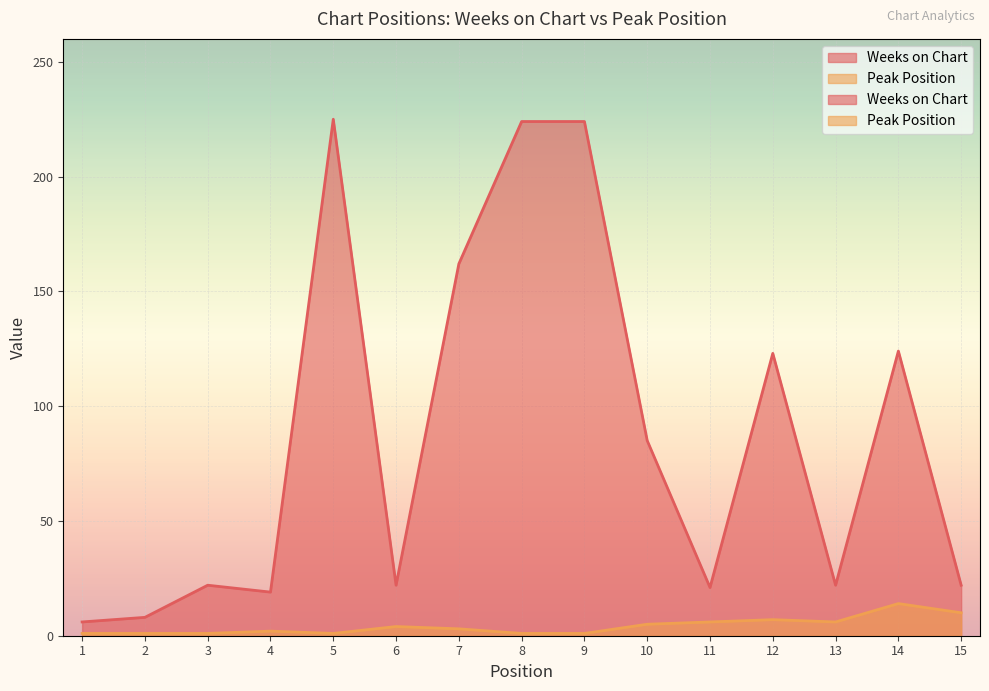

How many data points in Peak Position are less than 3?

7